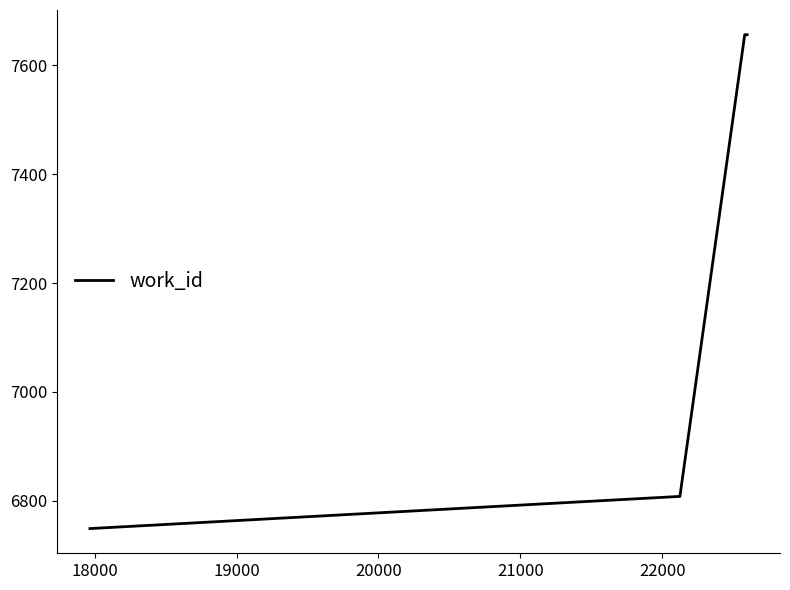

What is the difference between the maximum and minimum values?

907